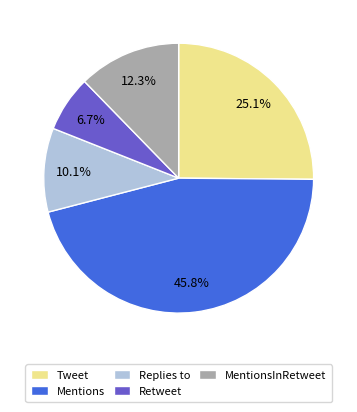

Approximately how many times larger is the value at Retweet compared to Replies to?

0.7